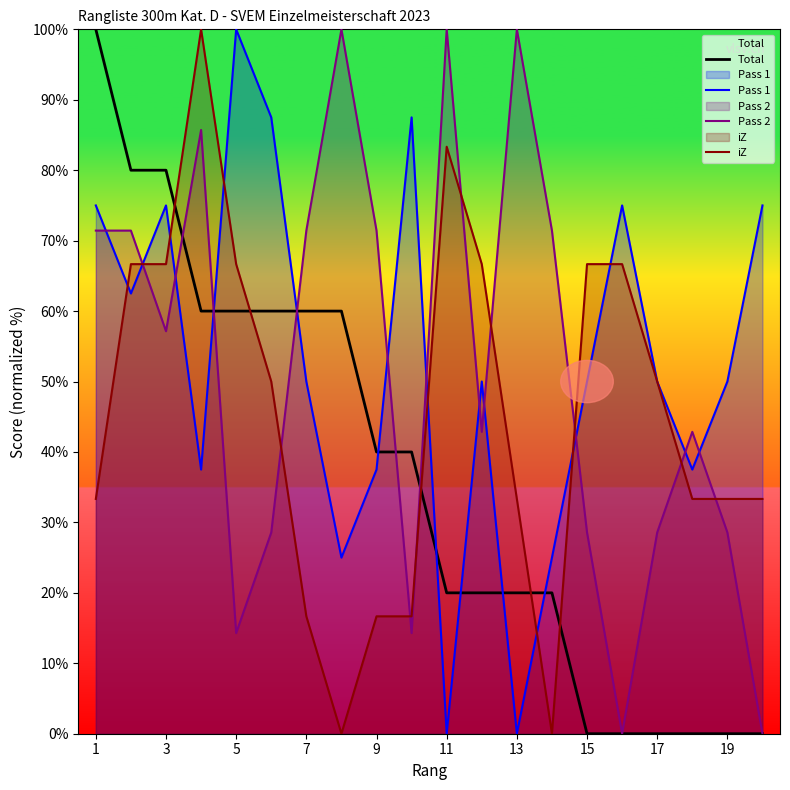

What is the maximum value for Pass 2?

100.0